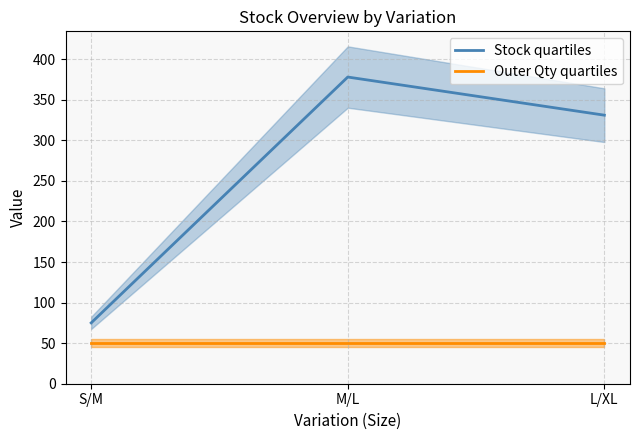

At how many categories does at least one series exceed 158?

2